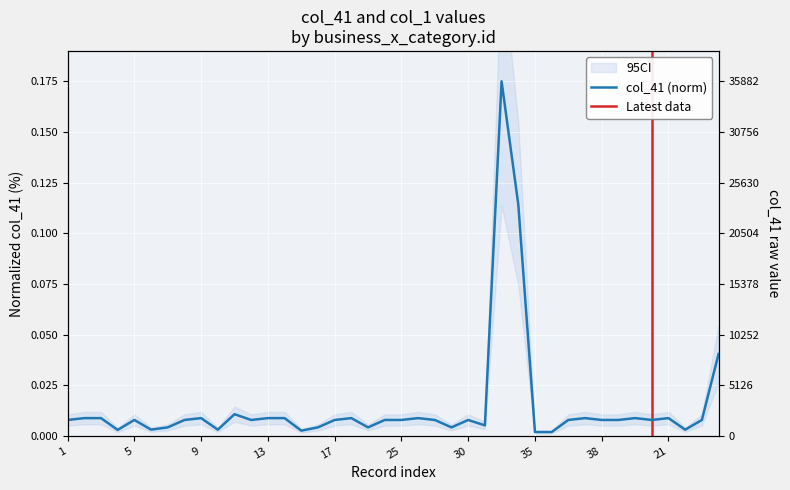

What is the sum of all values?

0.6